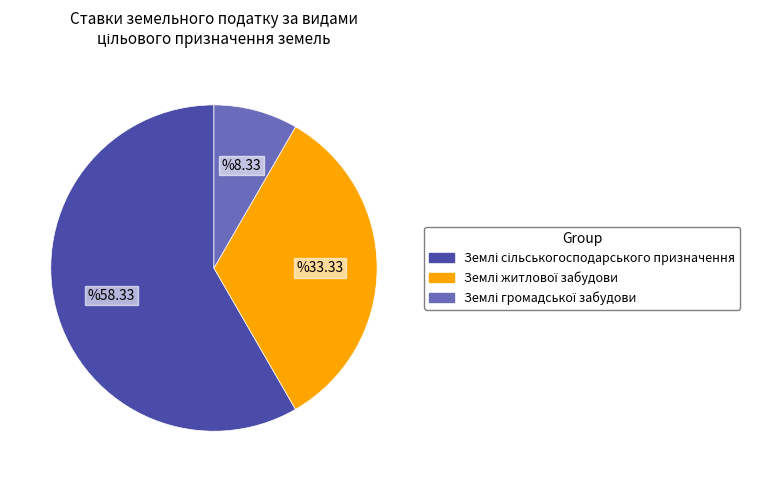

Is there a majority slice in this chart?

Yes